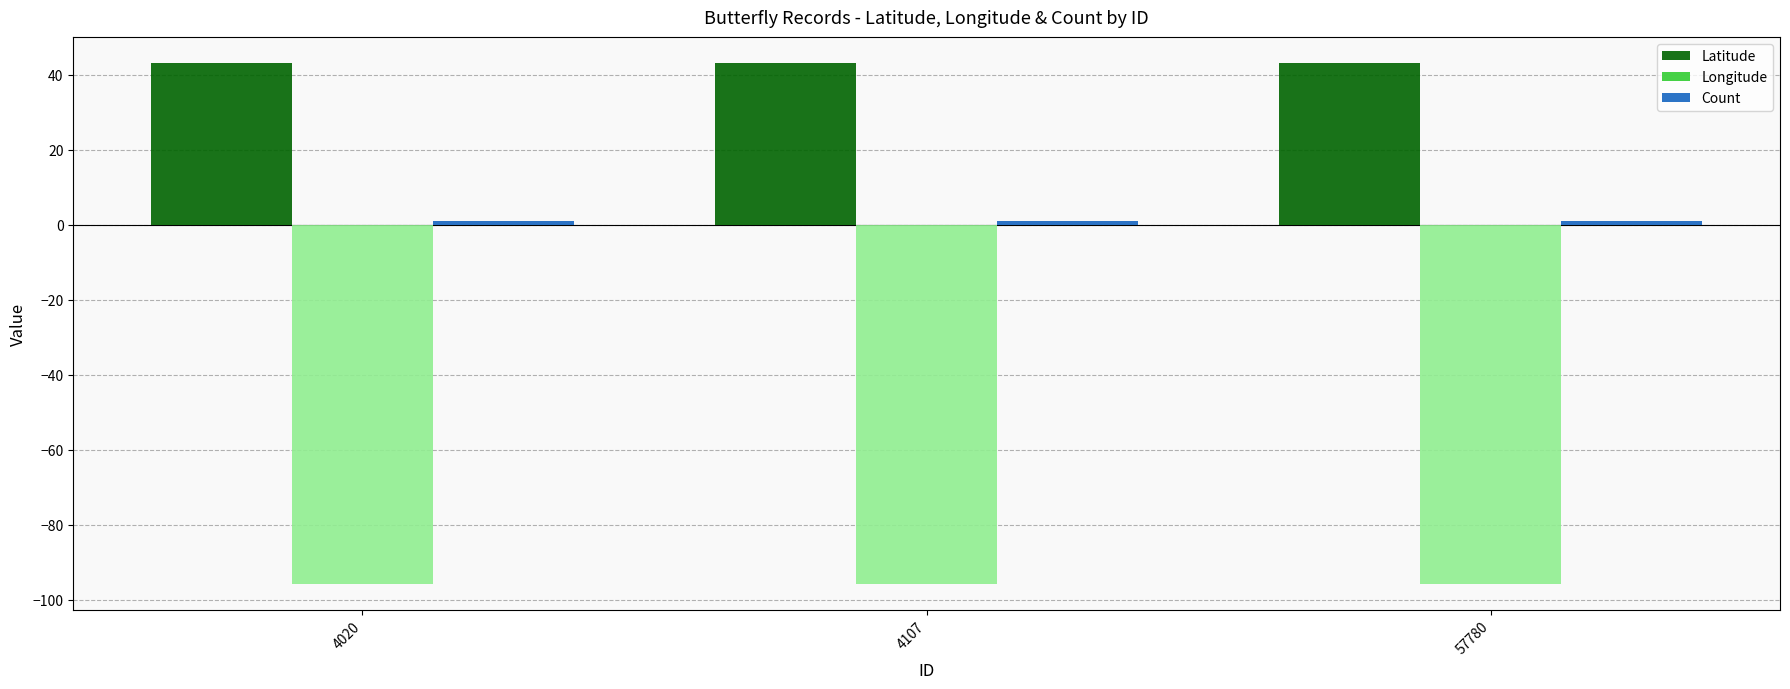

Is it true that Count equals 0.3 at 57780?

False